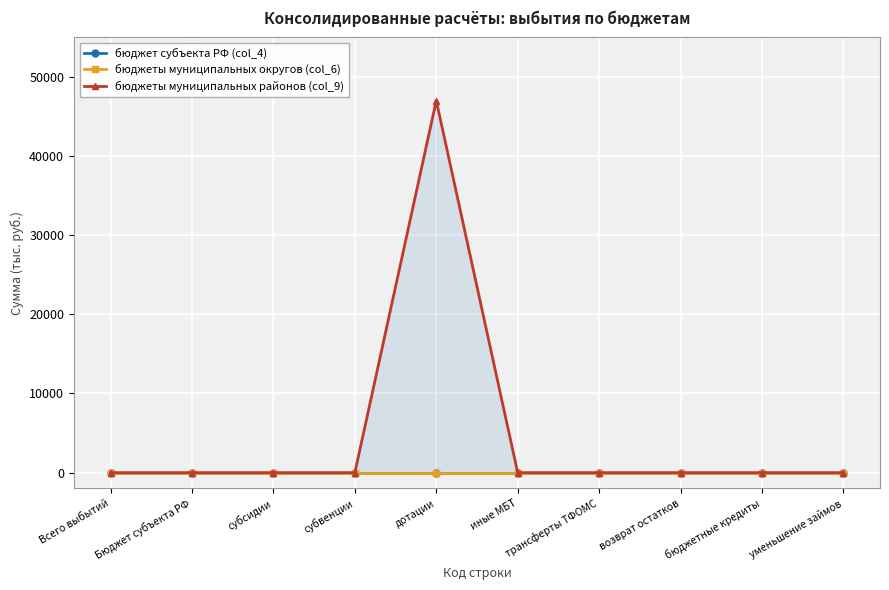

True or false: бюджет субъекта РФ (col_4) and бюджеты муниципальных округов (col_6) intersect in this chart.

False